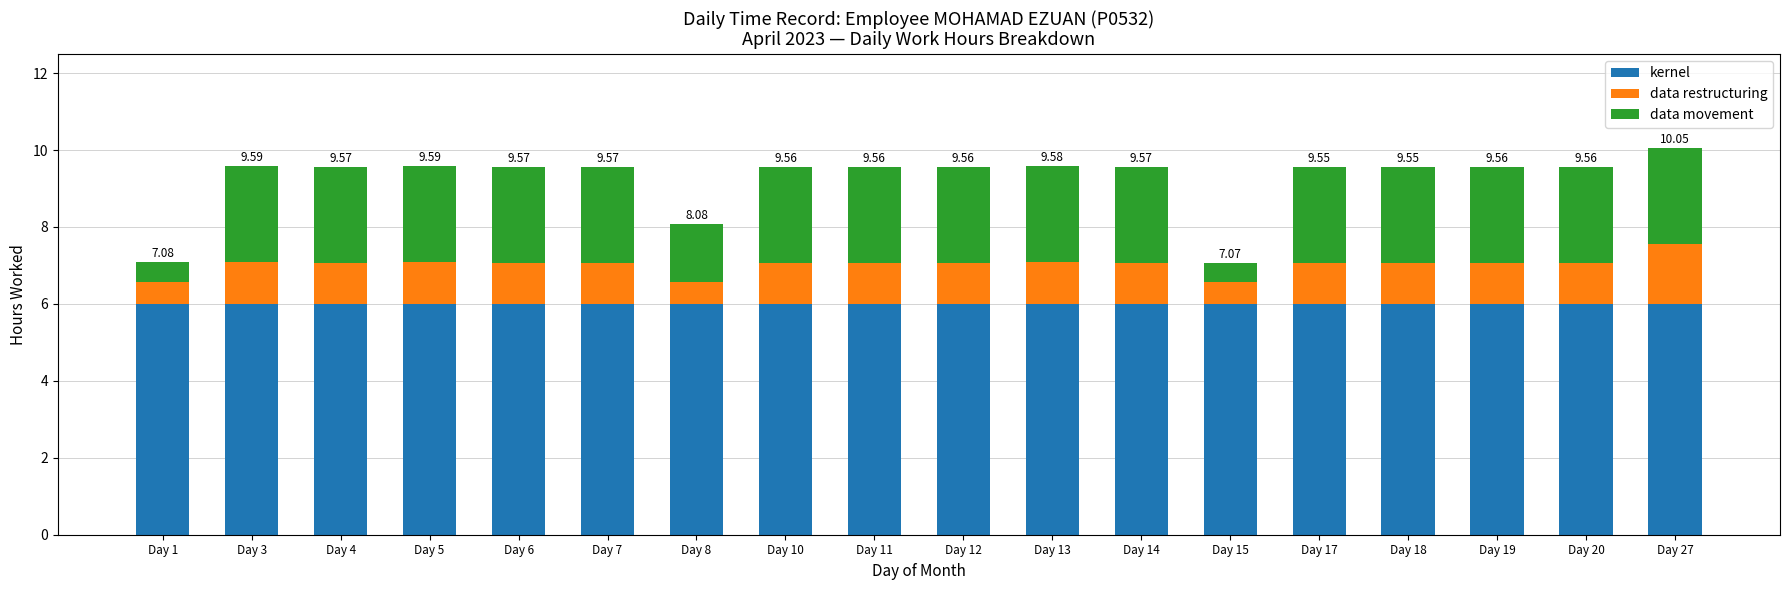

What is the average value of the kernel series?

6.0